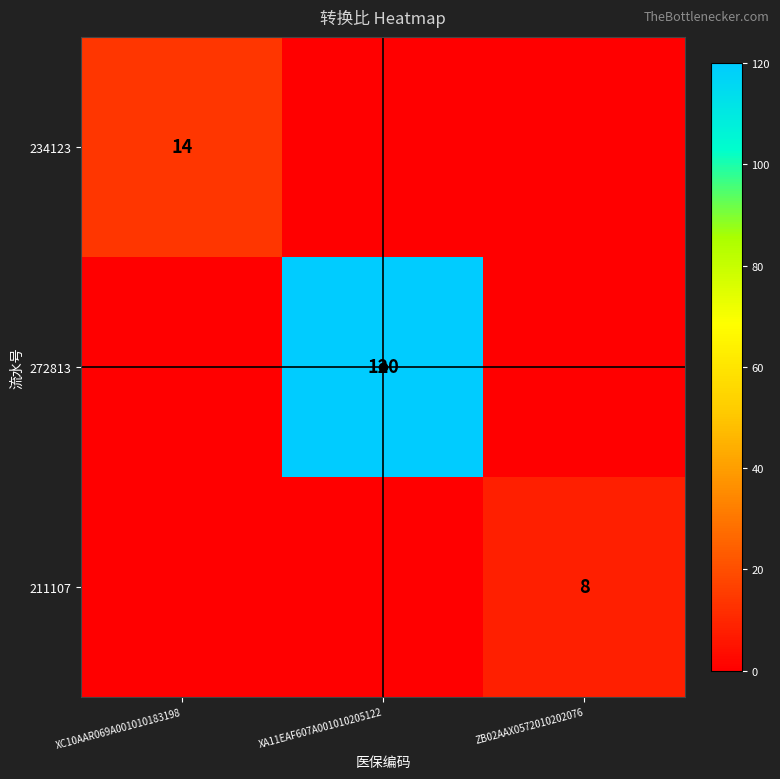

The value of 272813 at XA11EAF607A001010205122 is 206. True or false?

False